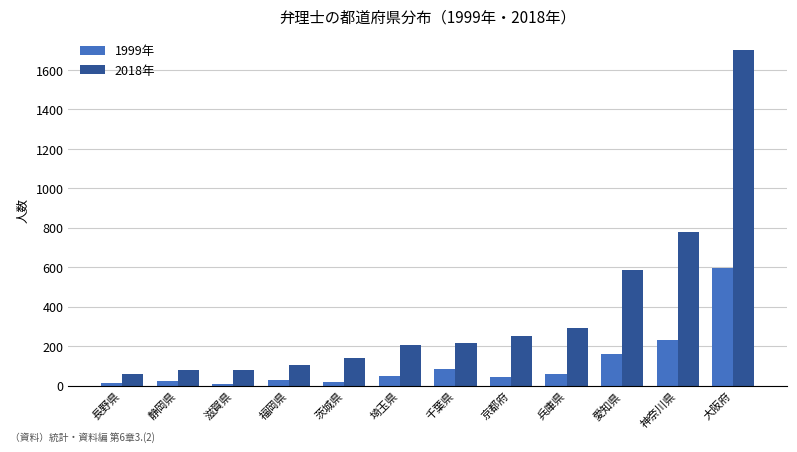

At 神奈川県, list the series in order from largest to smallest.

2018年, 1999年